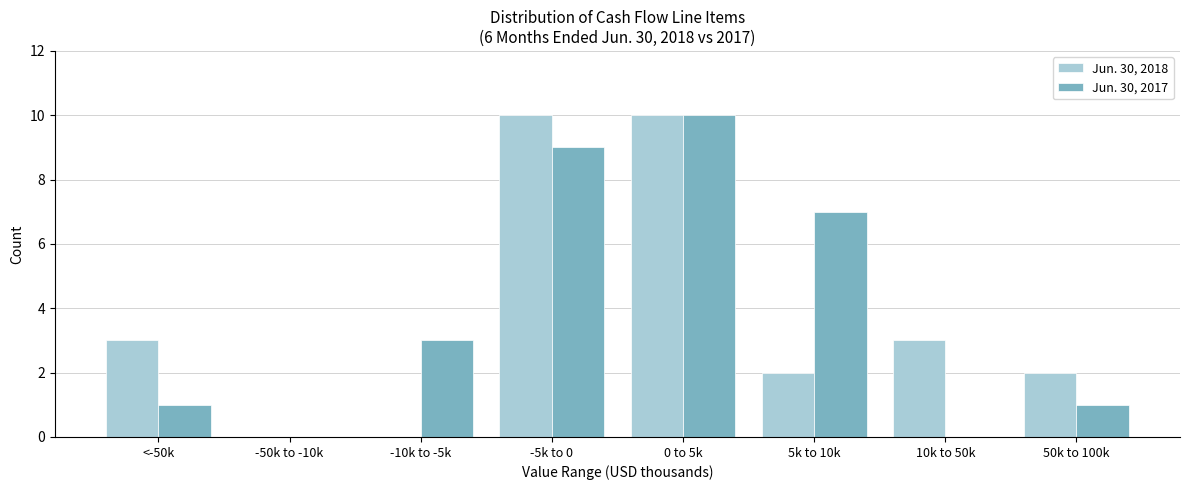

Reading left to right, list all the values displayed in this chart.

Jun. 30, 2018: <-50k=3	-50k to -10k=0	-10k to -5k=0	-5k to 0=10	0 to 5k=10	5k to 10k=2	10k to 50k=3	50k to 100k=2
Jun. 30, 2017: <-50k=1	-50k to -10k=0	-10k to -5k=3	-5k to 0=9	0 to 5k=10	5k to 10k=7	10k to 50k=0	50k to 100k=1